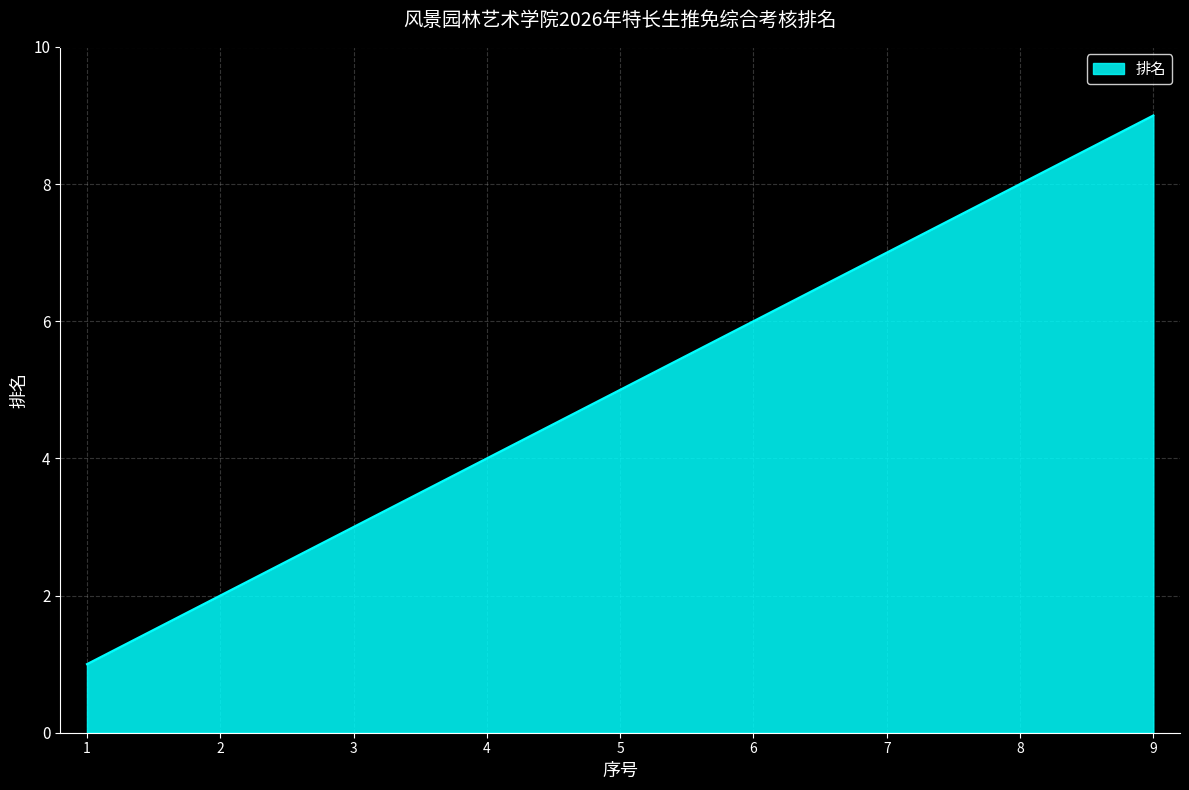

List the labels in order of value, smallest first.

1, 2, 3, 4, 5, 6, 7, 8, 9